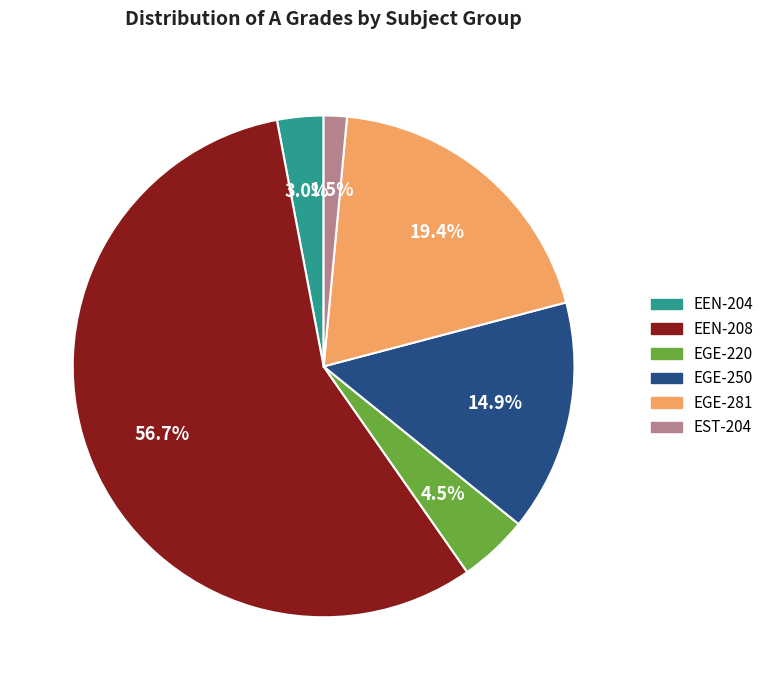

Does any single category account for the majority?

Yes